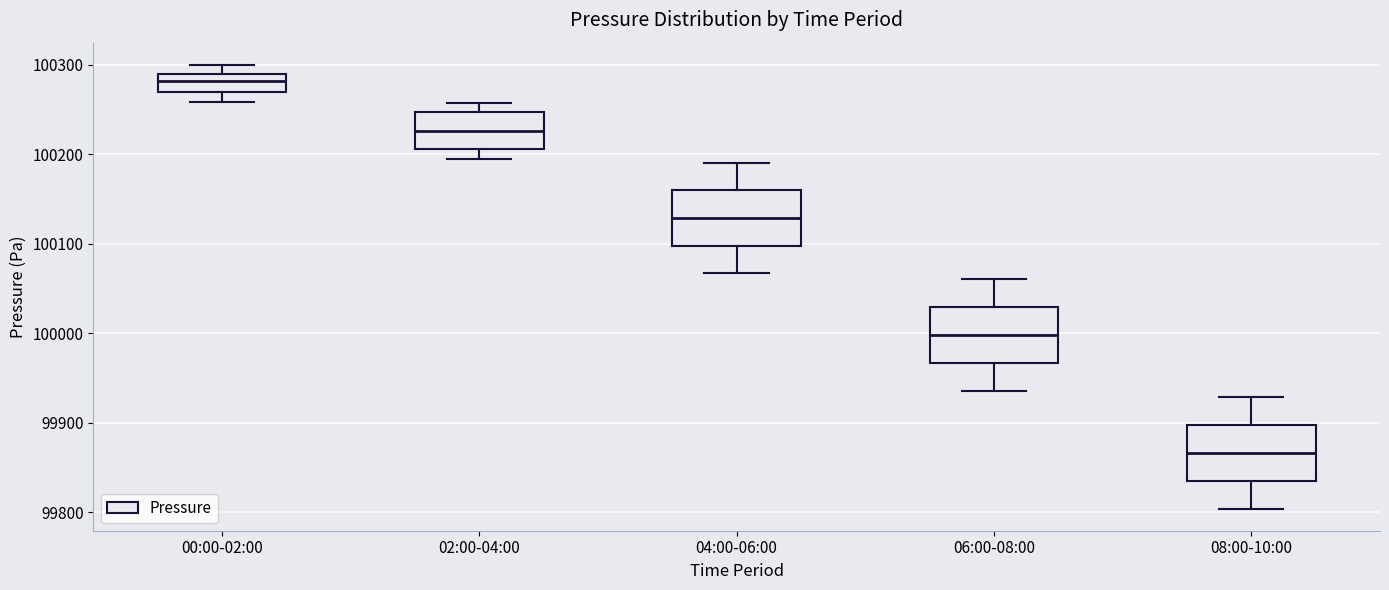

Reading left to right, transcribe this box plot: for each box, give where its median line is, the range the box spans, and where its two whiskers end, as read against the y-axis. The values are not printed on the chart, so give them approximately, as read against the axis.

00:00-02:00: median 100280, box 100270 to 100290, whiskers 100260 to 100300
02:00-04:00: median 100230, box 100210 to 100250, whiskers 100190 to 100260
04:00-06:00: median 100130, box 100100 to 100160, whiskers 100070 to 100190
06:00-08:00: median 100000, box 99970 to 100030, whiskers 99940 to 100060
08:00-10:00: median 99870, box 99840 to 99900, whiskers 99800 to 99930